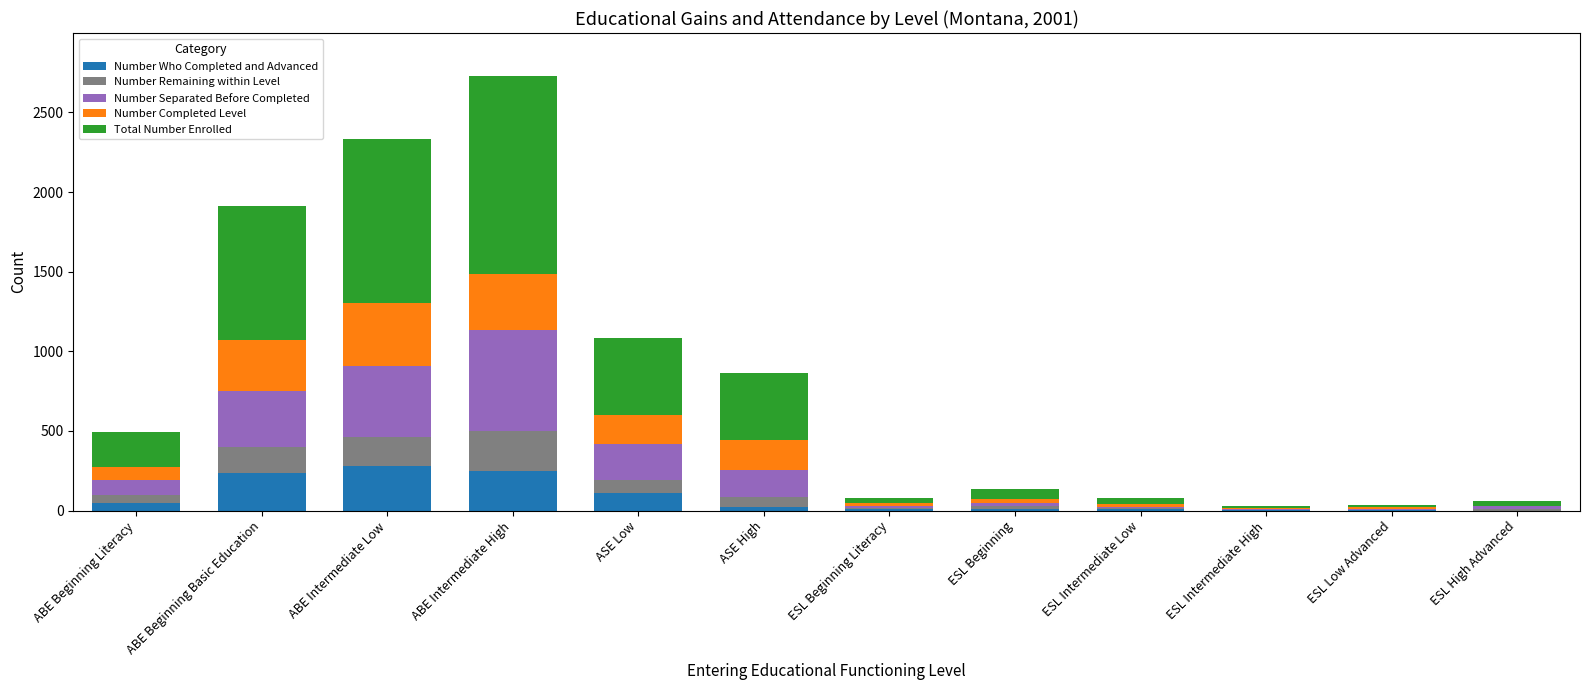

At which category is the sum across all series the highest?

ABE Intermediate High